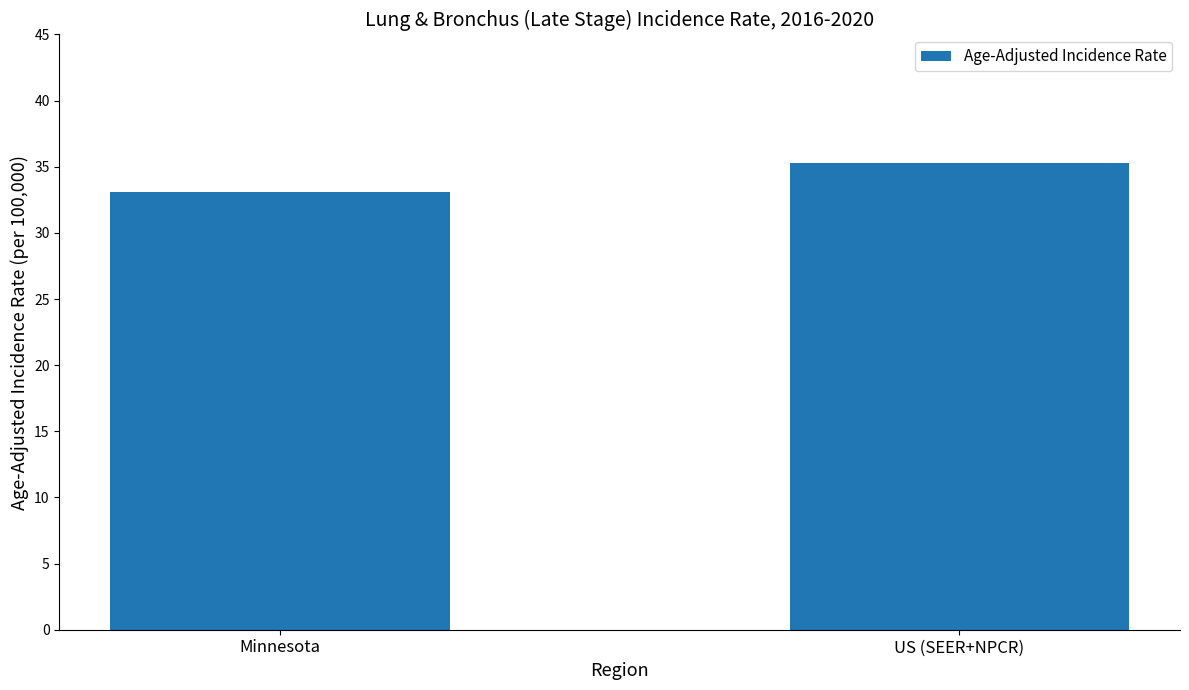

What is the label of the 2nd bar from the right?

Minnesota